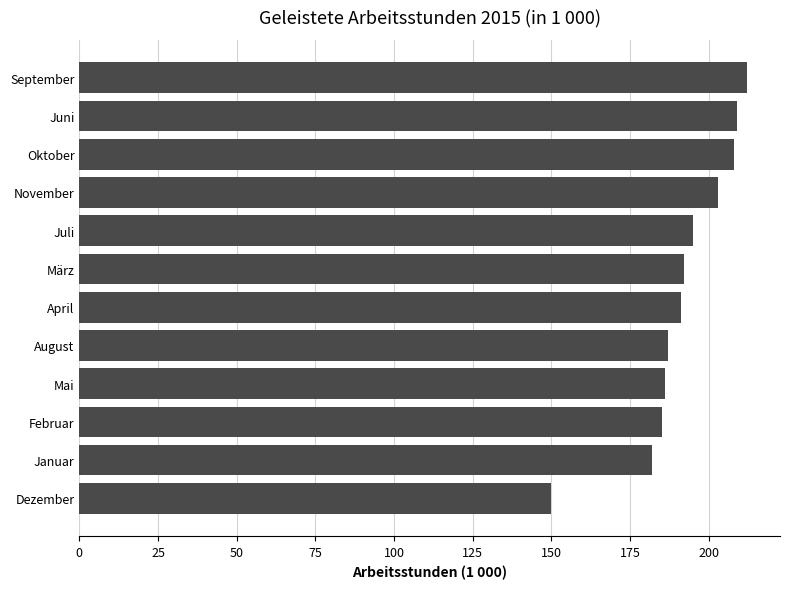

What is the average value?

192